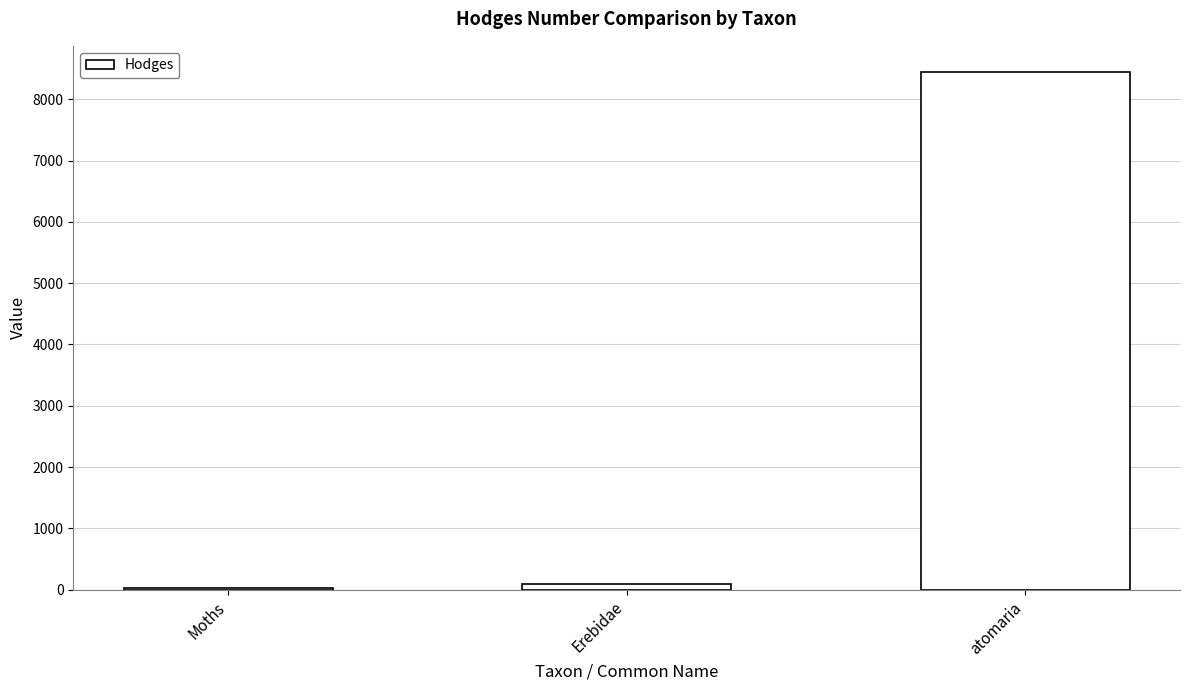

How many bars are there in total?

3